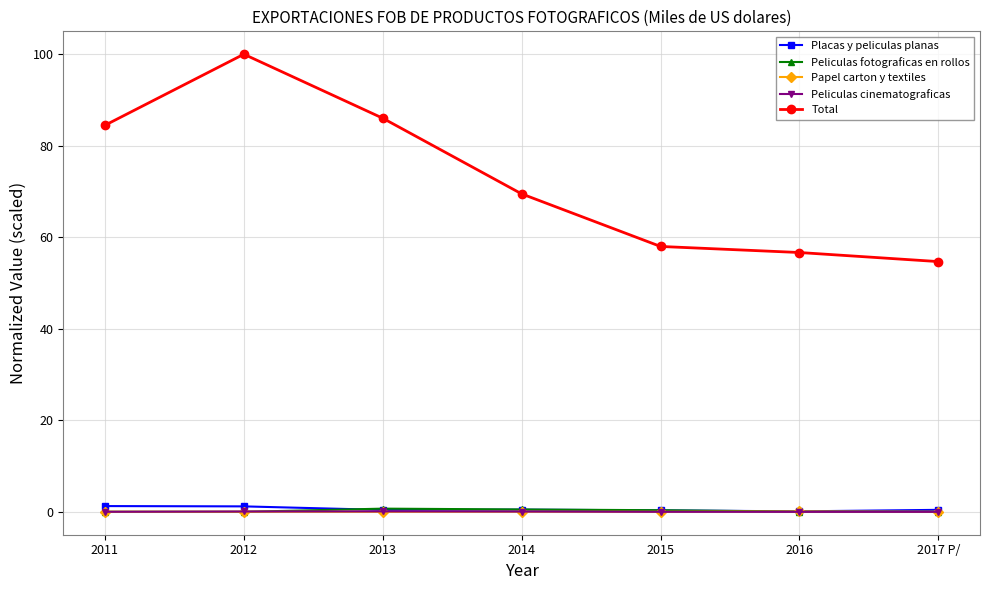

After their last crossing, which series has the higher values: Peliculas fotograficas en rollos or Papel carton y textiles?

Papel carton y textiles